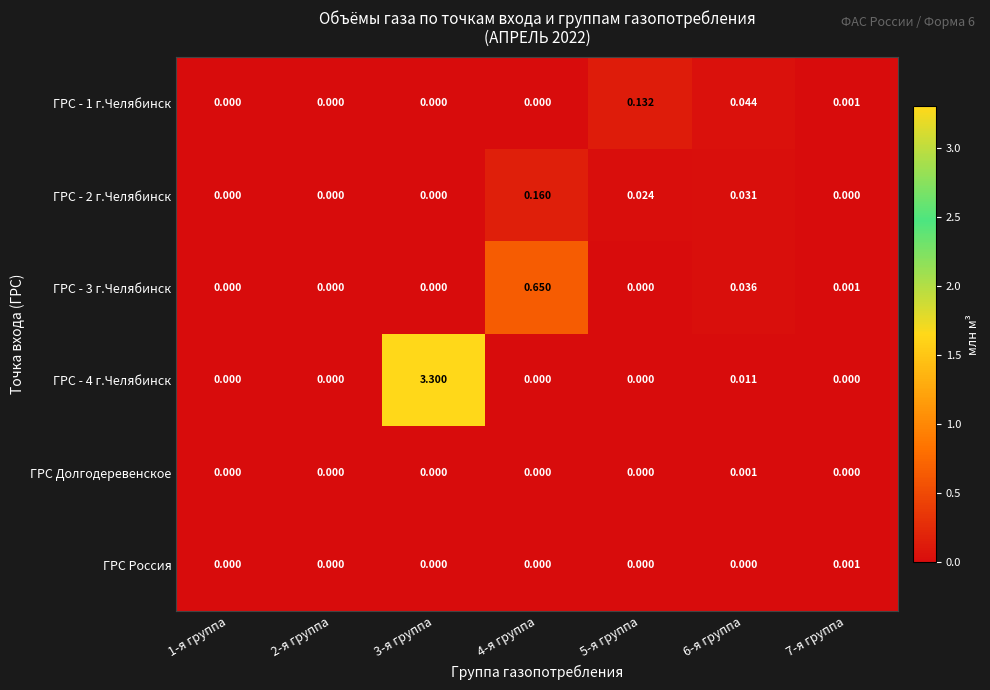

What is the maximum value shown in the chart?

3.3